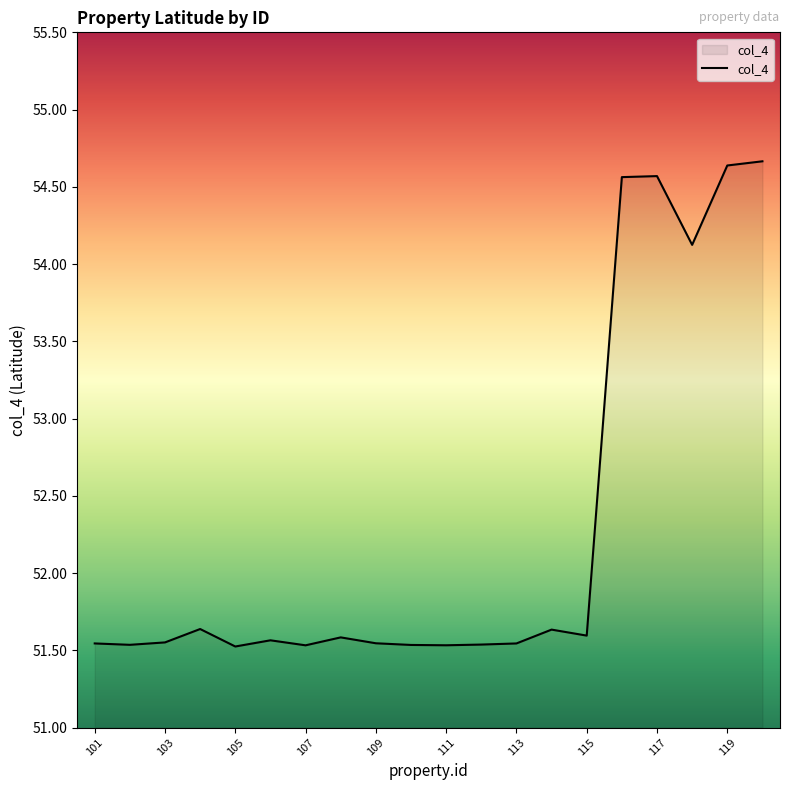

What is the difference between the maximum and minimum values?

3.1